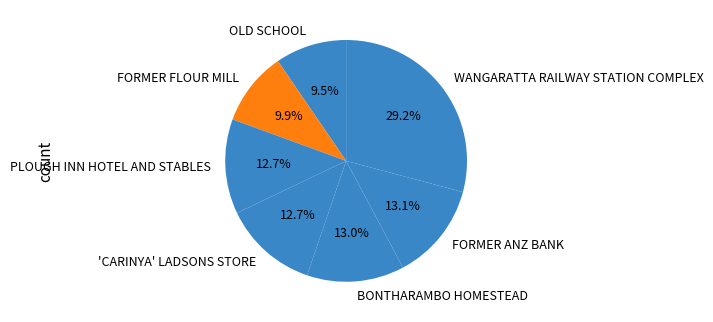

Is 'CARINYA' LADSONS STORE the majority of the pie?

No